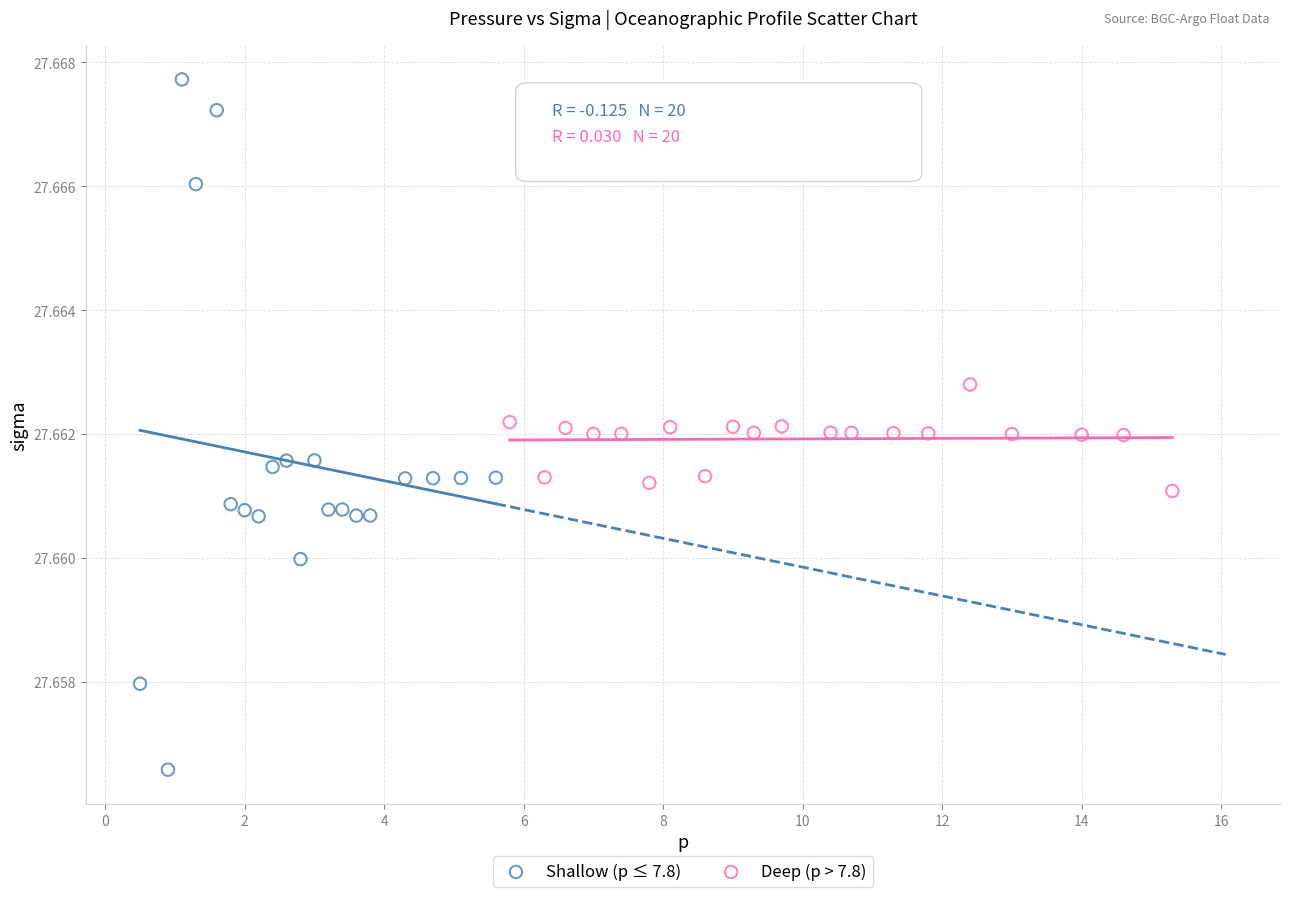

Which series reaches the minimum Y coordinate?

Shallow (p ≤ 7.8)